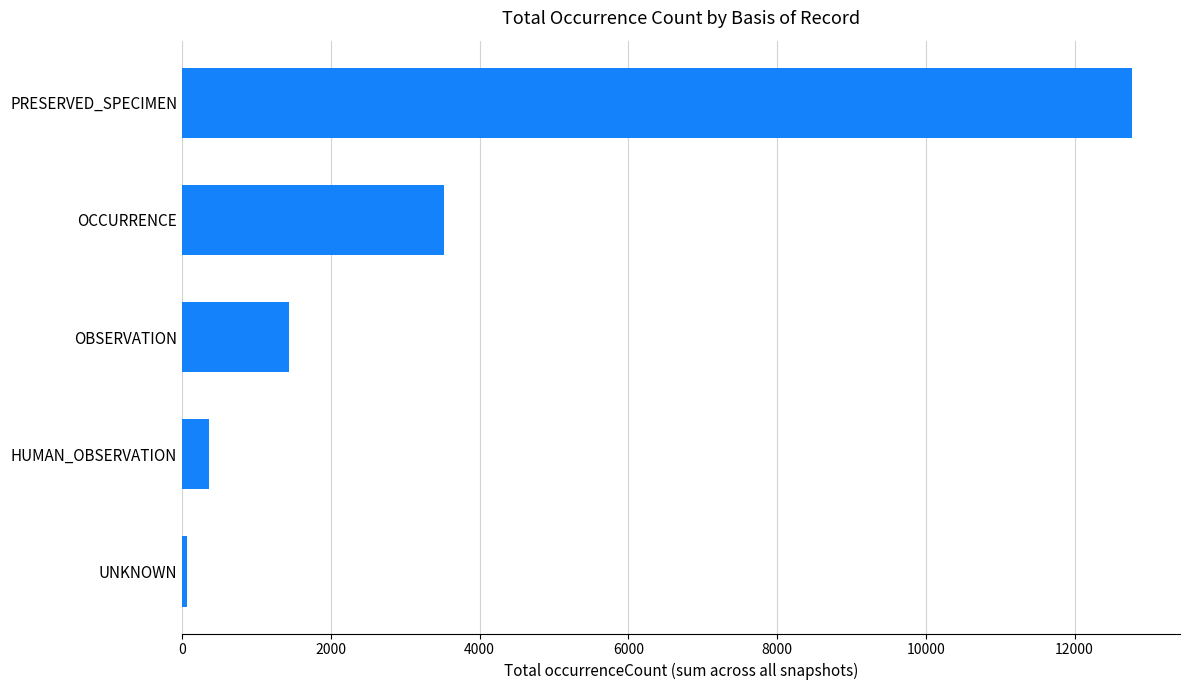

Between PRESERVED_SPECIMEN and UNKNOWN, which is larger?

PRESERVED_SPECIMEN